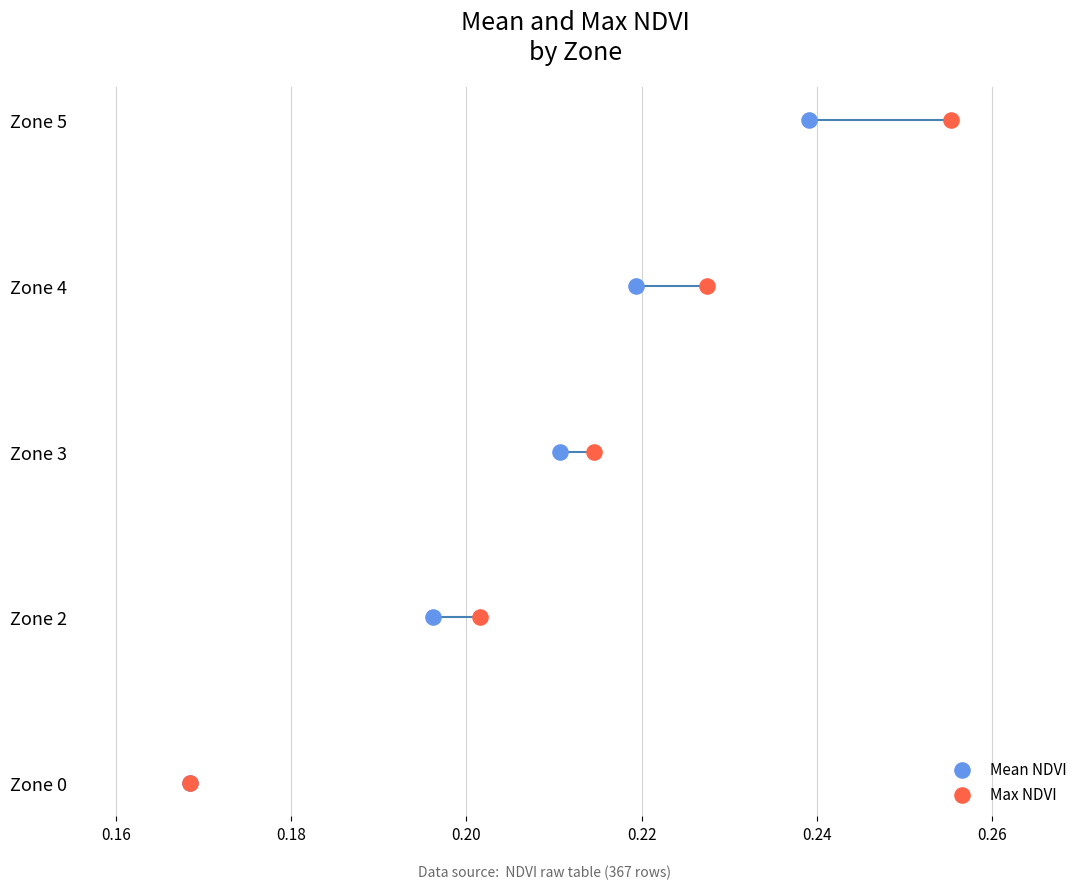

What are all the series names shown in the legend?

Mean NDVI, Max NDVI